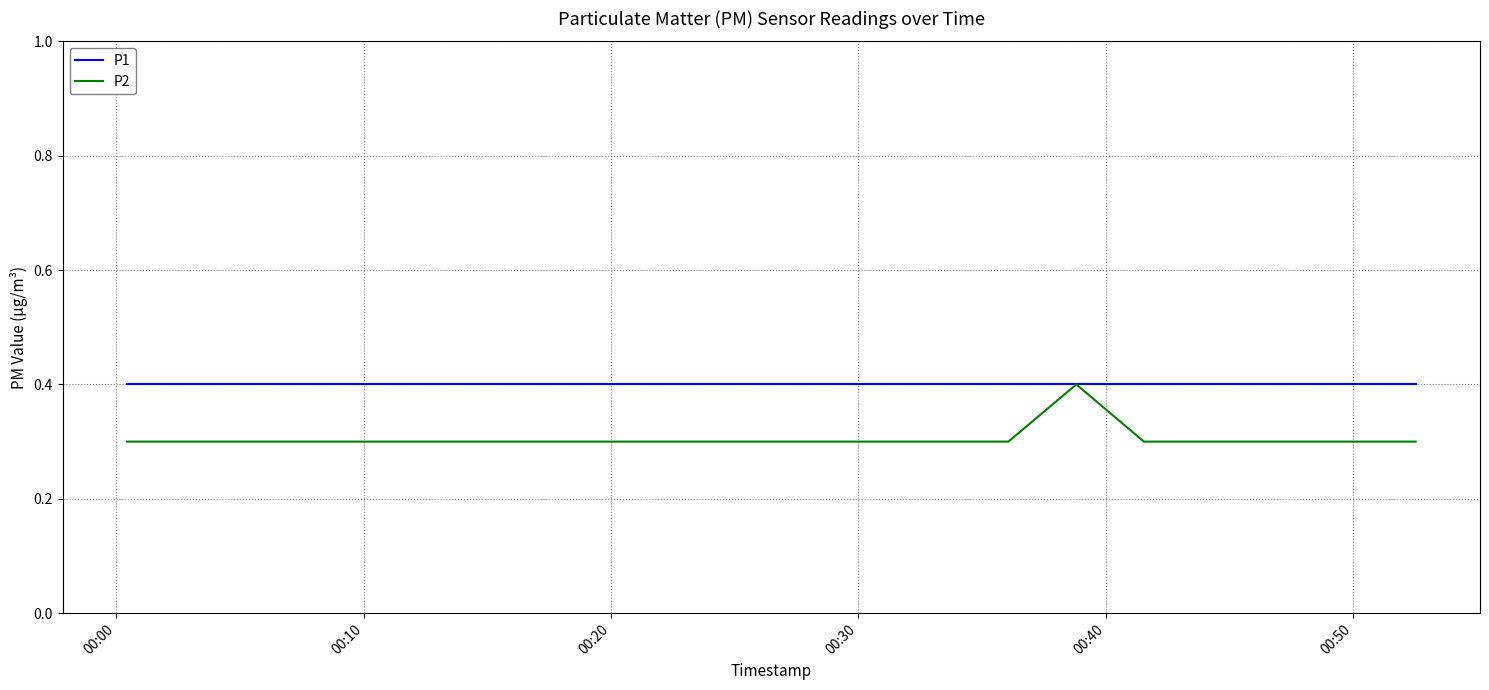

Which series has the largest range (max minus min)?

P2